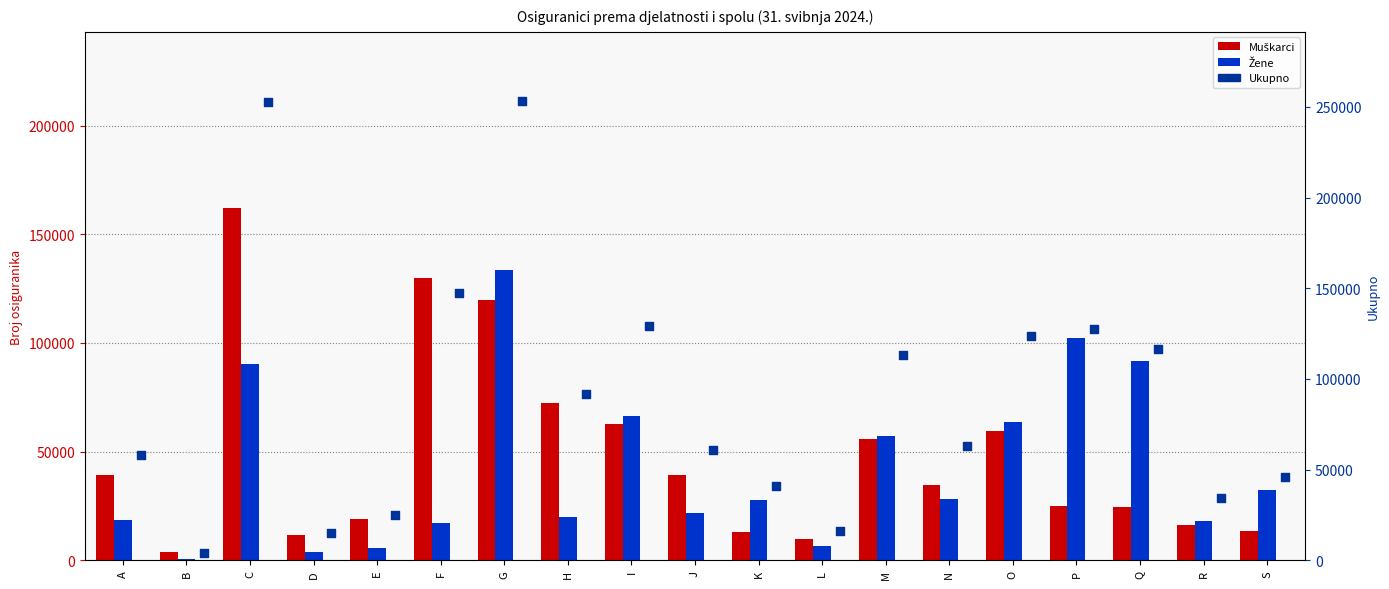

Which series has the largest total across all categories?

Ukupno